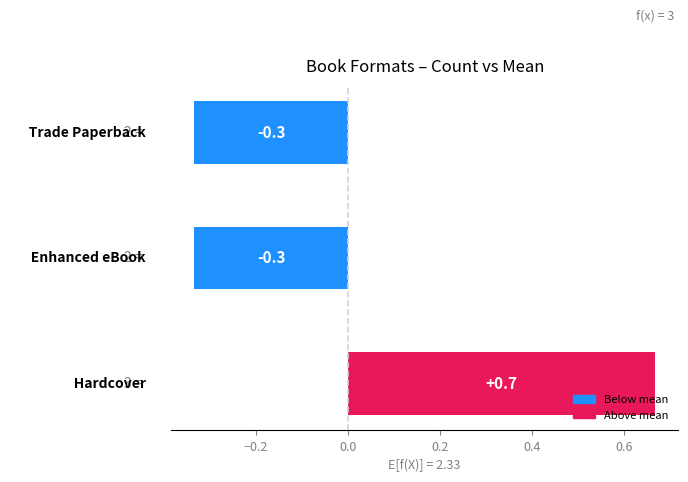

What is the maximum value shown in the chart?

0.7